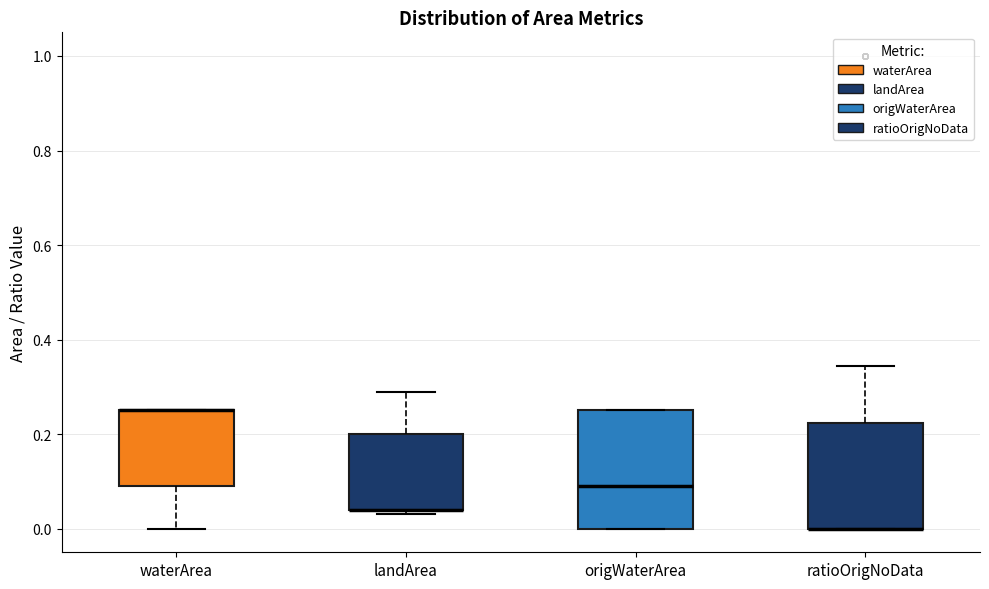

Which box is the tallest, from its lower edge to its upper edge?

origWaterArea